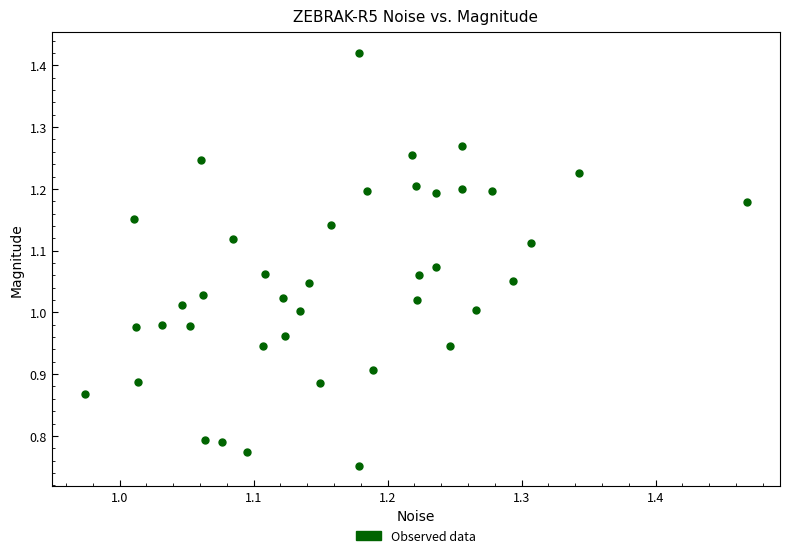

What is the range of Y values (max minus min)?

0.7